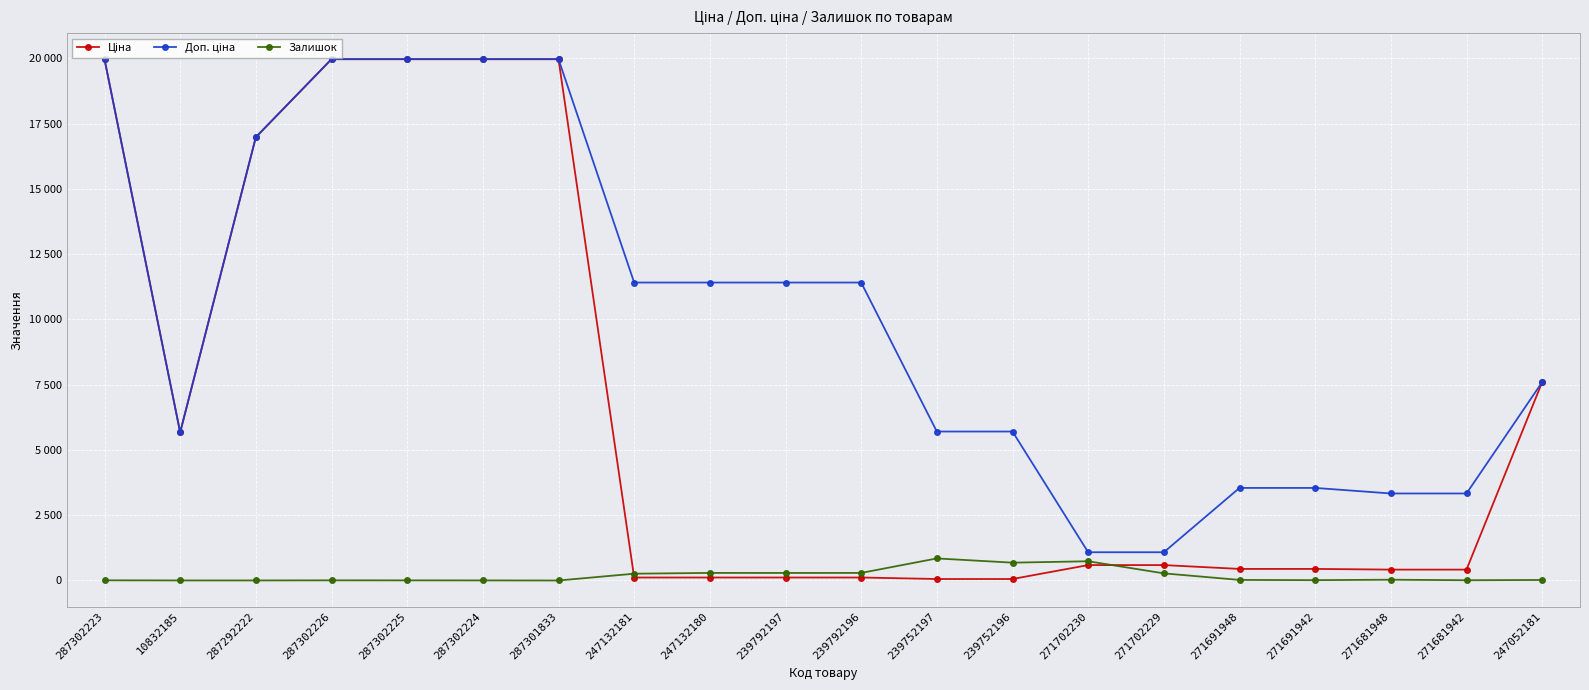

Is this an area chart (filled region under the line)?

No